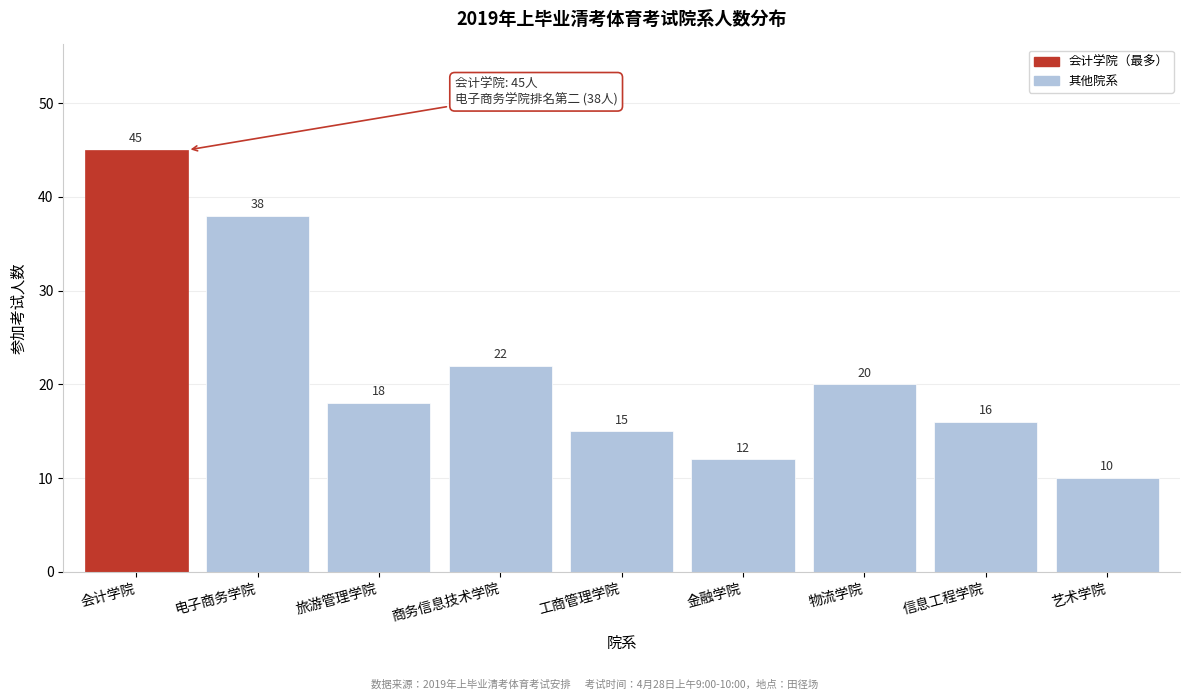

Reading right to left, extract all data points from this chart.

10	16	20	12	15	22	18	38	45